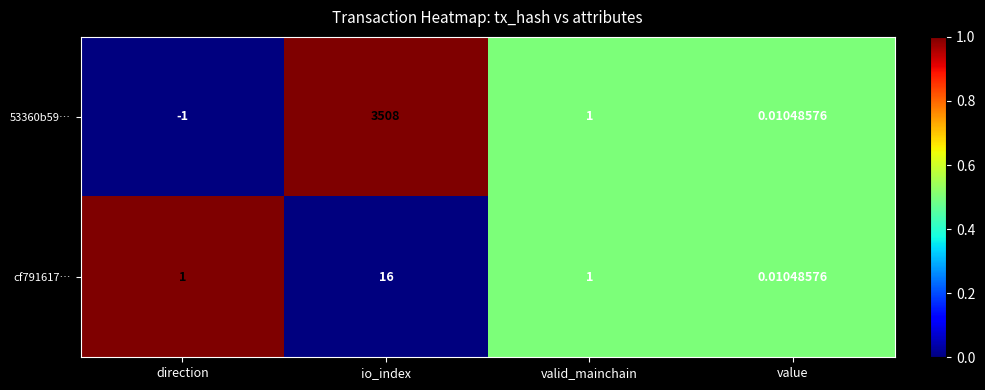

At which category is the sum across all series the highest?

io_index